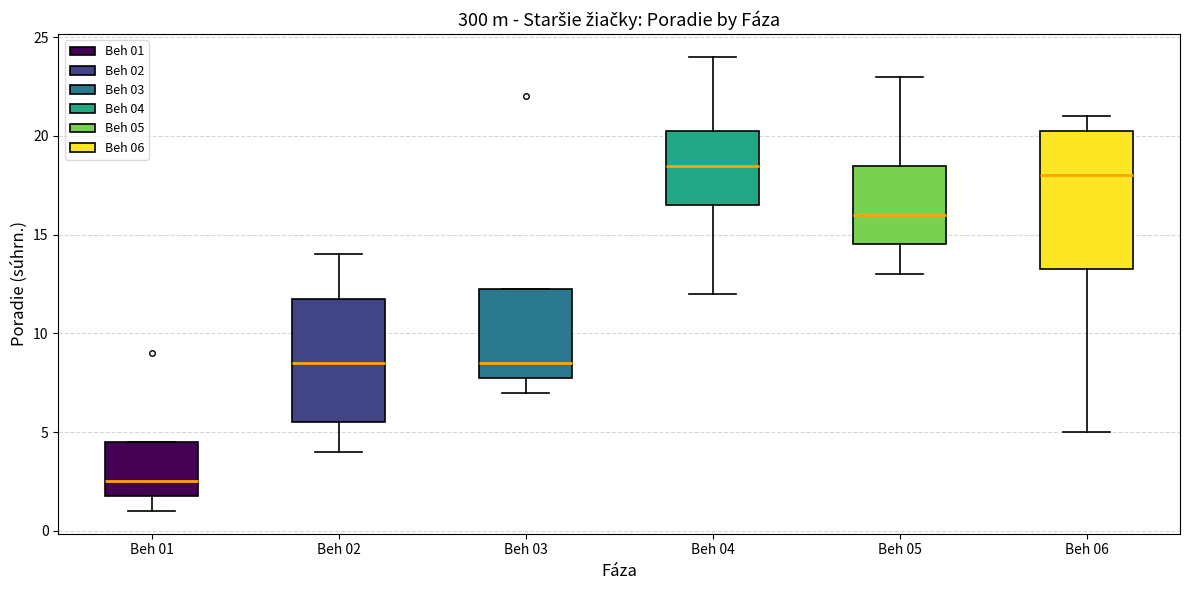

Where does the lower whisker of the box for Beh 04 end on the y-axis? The values are not printed on the chart, so give them approximately, as read against the axis.

12.0